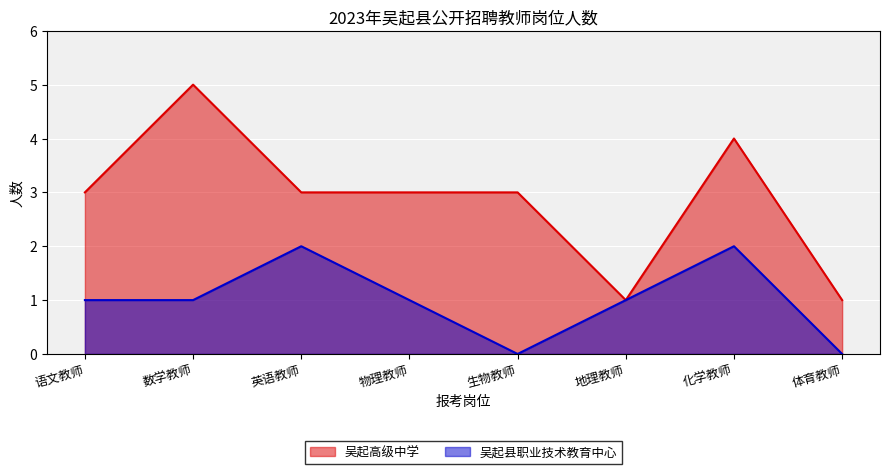

What is the value of the 吴起高级中学 point at the 7th from the left?

4